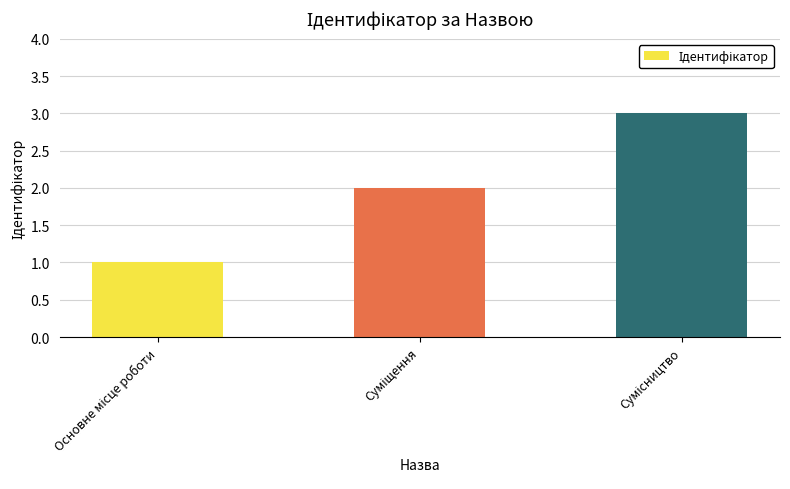

What is the sum of all values?

6